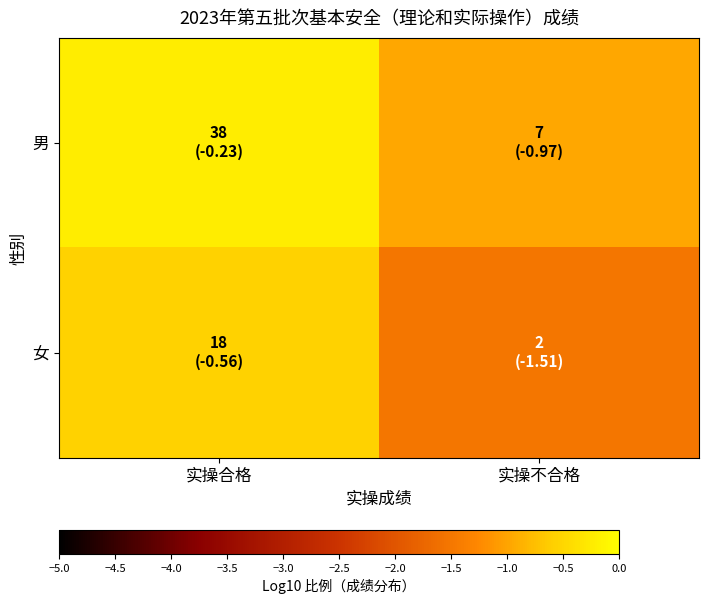

List the series in order of their peak value, highest first.

男, 女